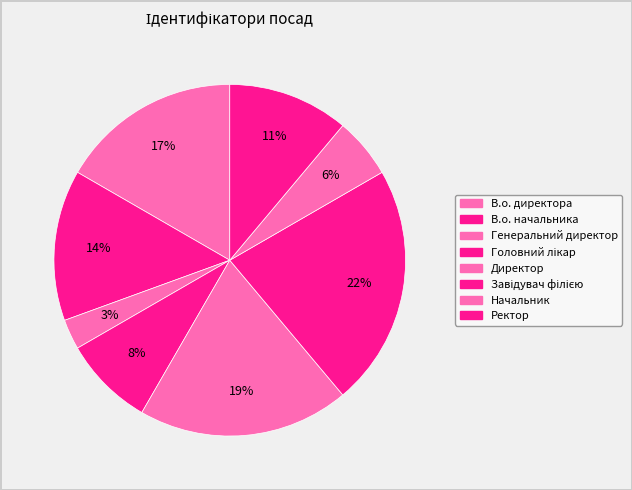

Is there a majority slice in this chart?

No